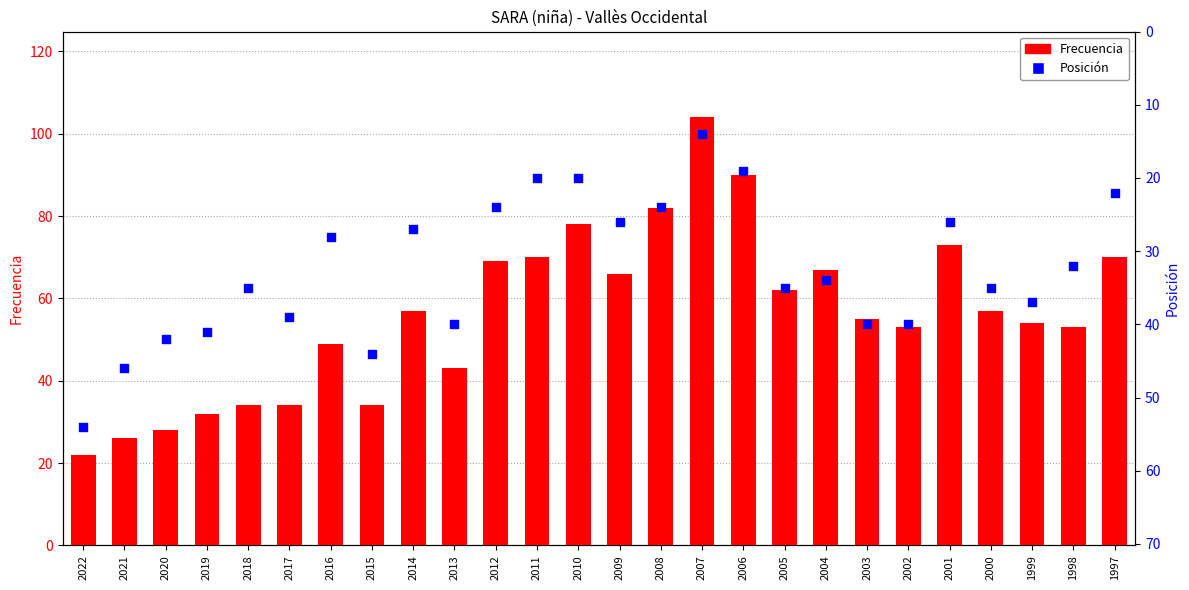

At which category is the sum across all series the highest?

2007